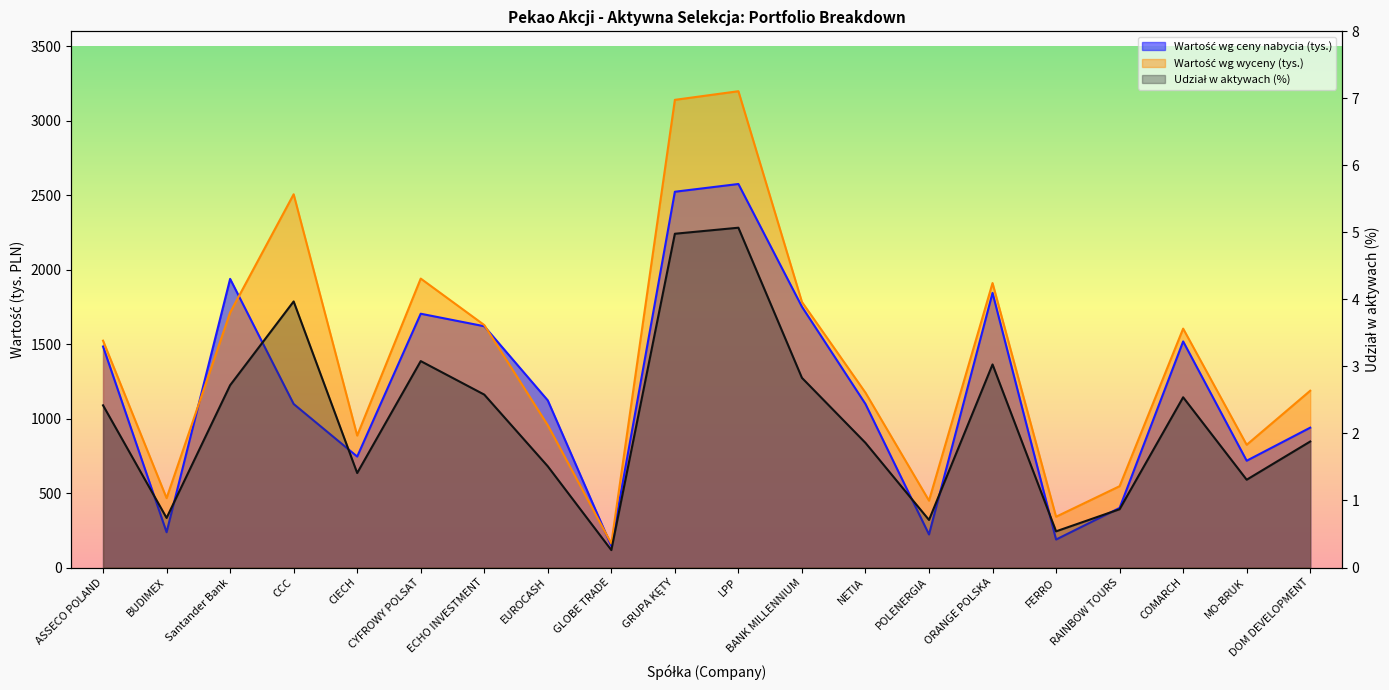

What is the sum of all Wartość wg ceny nabycia (tys.) values?

23867.0